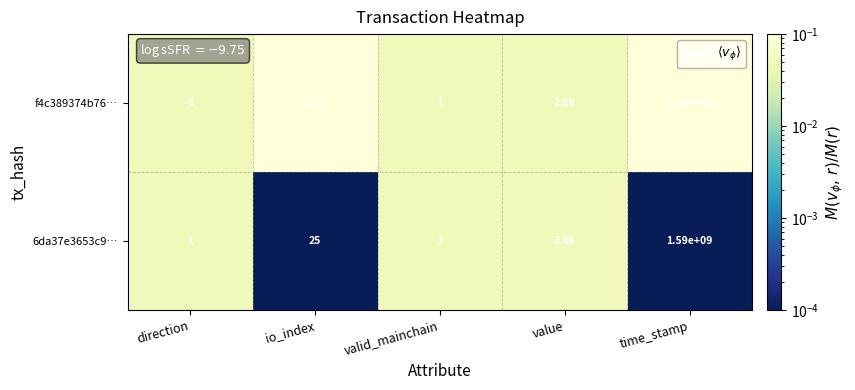

Where is 6da37e3653c9… nearest to the value 795000000?

io_index